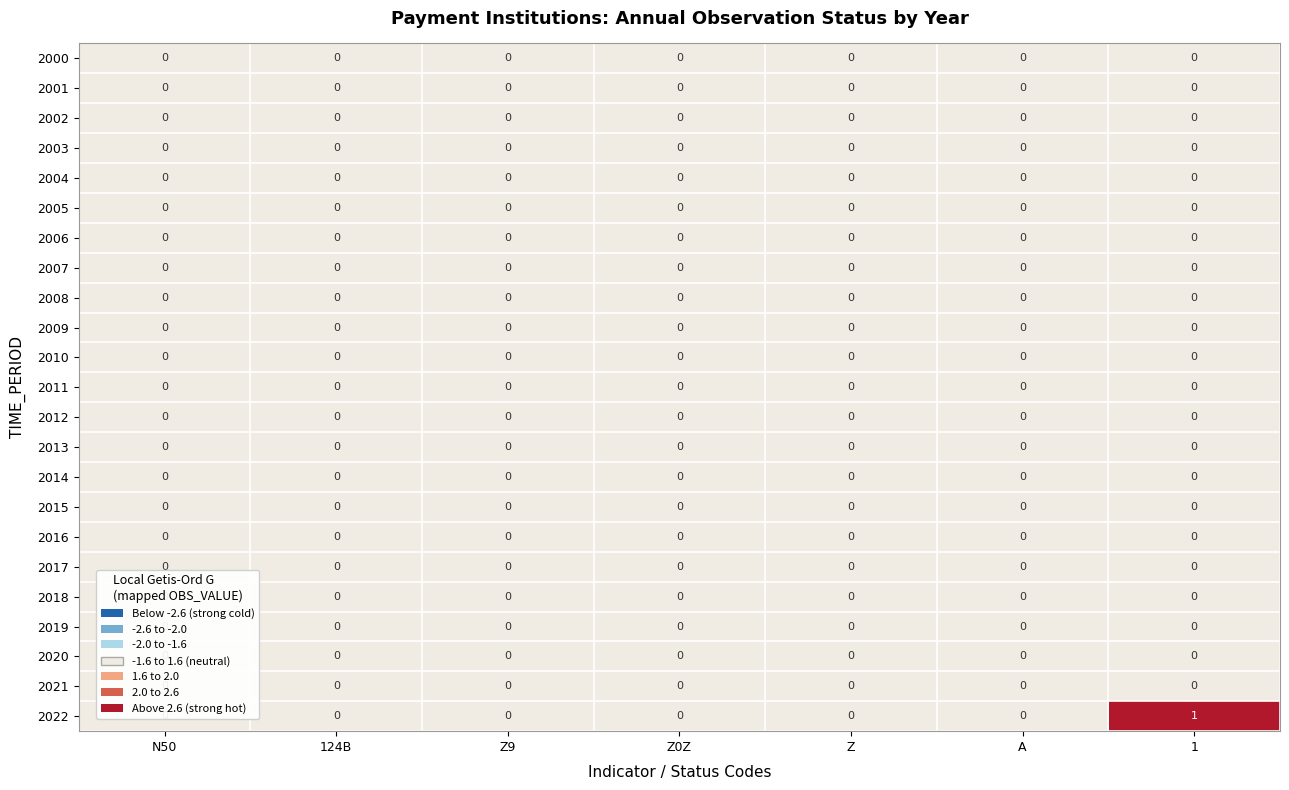

What is the greatest value displayed?

1